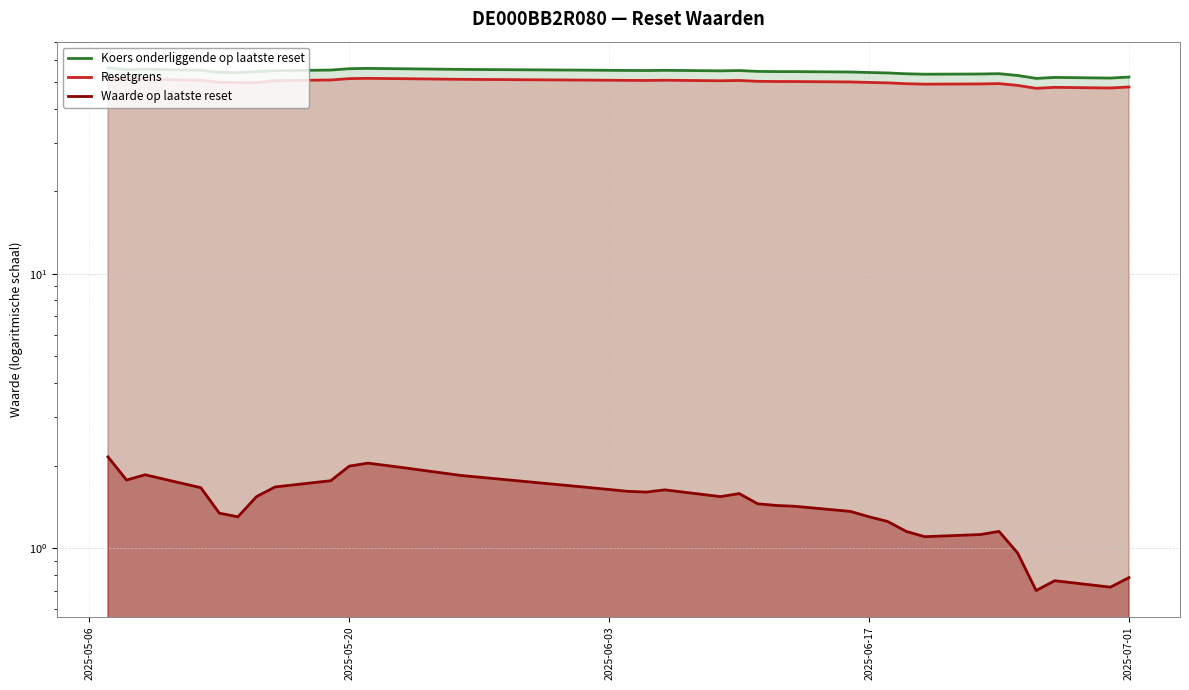

What is the sum of all Waarde op laatste reset values?

51.1